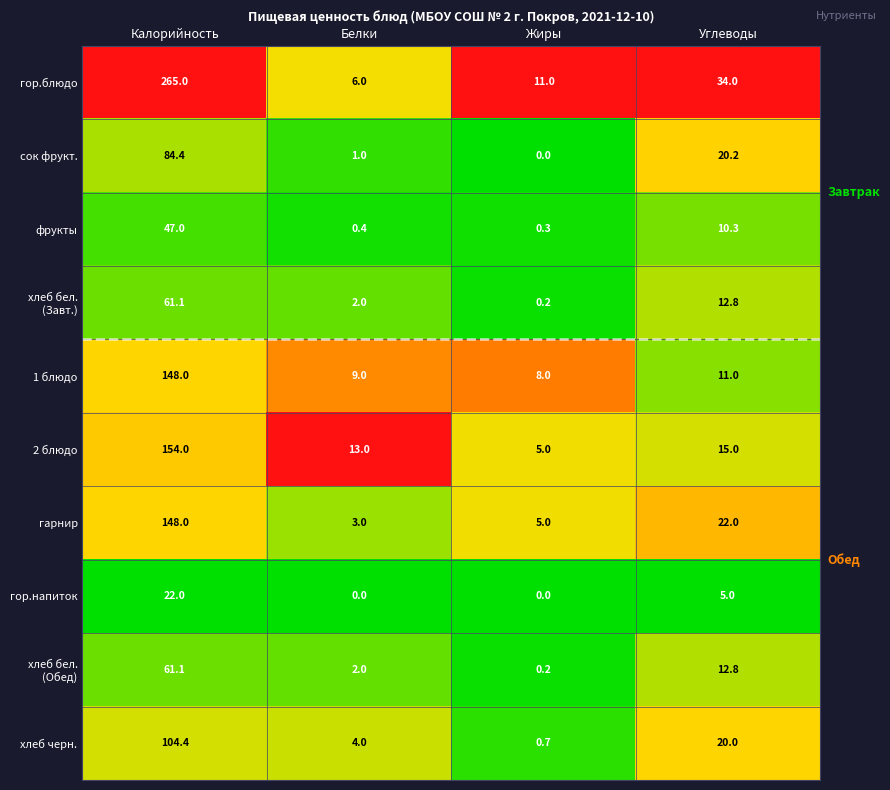

At which category is the sum across all series the highest?

Калорийность